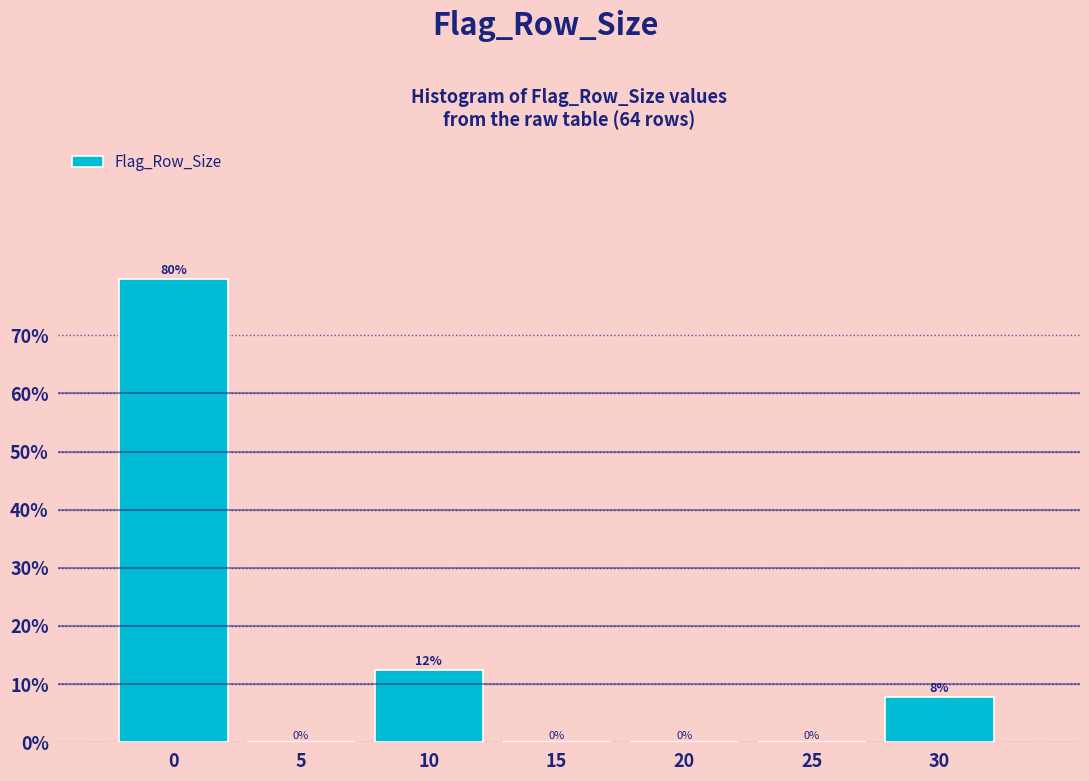

The value at 10 is 4.5. True or false?

False